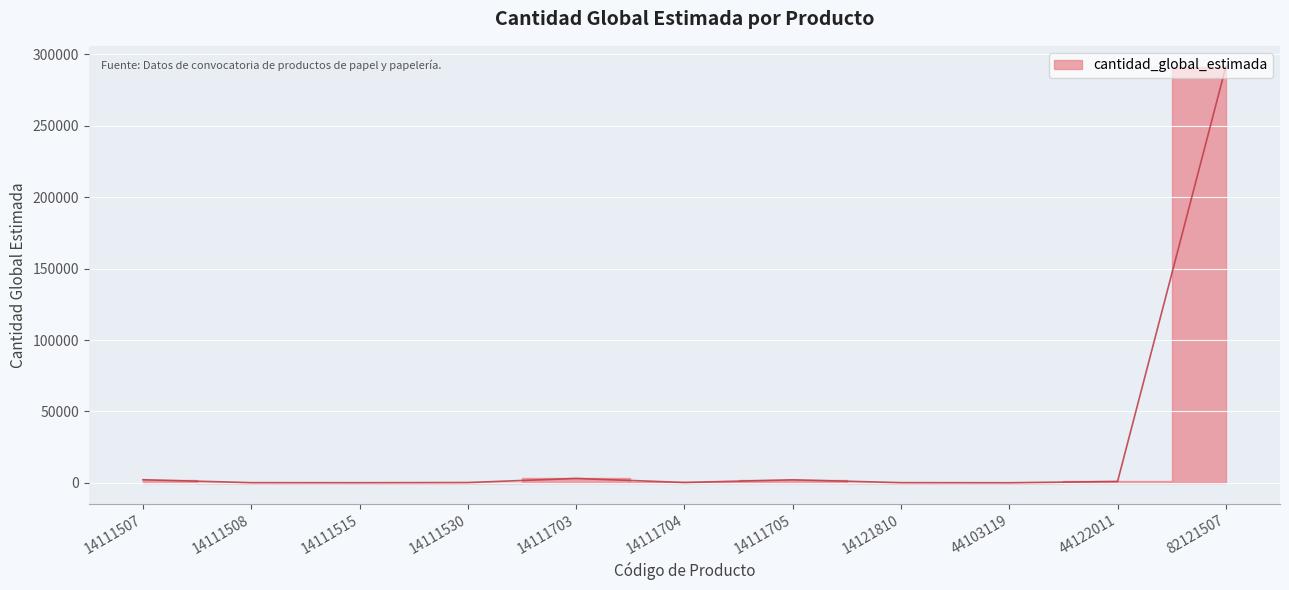

Read the value at 44103119.

15